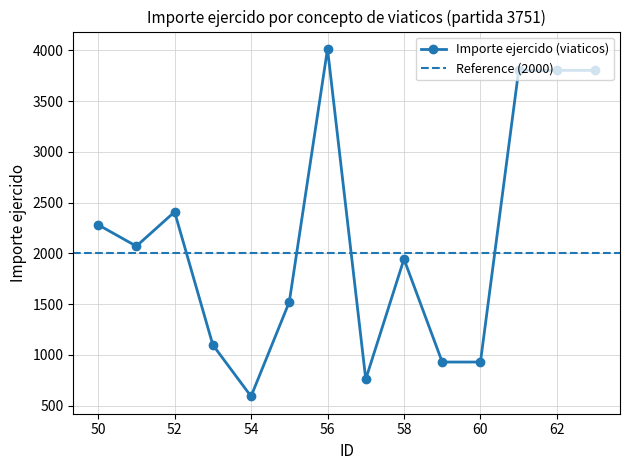

Reading right to left, what are all the values shown in this chart?

63=3802	62=3802	61=3802	60=929	59=929	58=1943	57=760	56=4013	55=1521	54=591	53=1098	52=2408	51=2070	50=2281